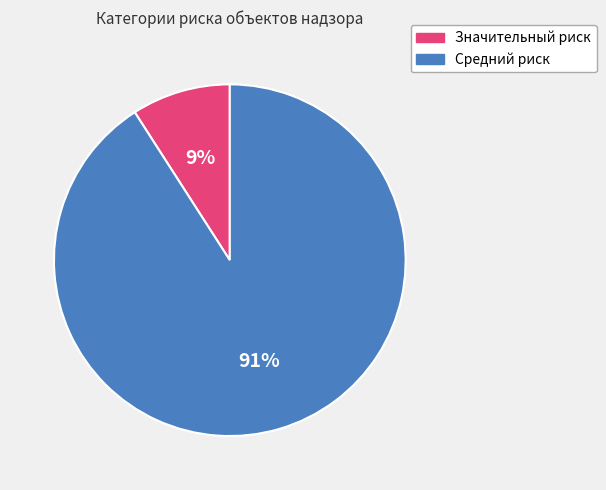

What is the ratio of the value at Значительный риск to the value at Средний риск?

0.1